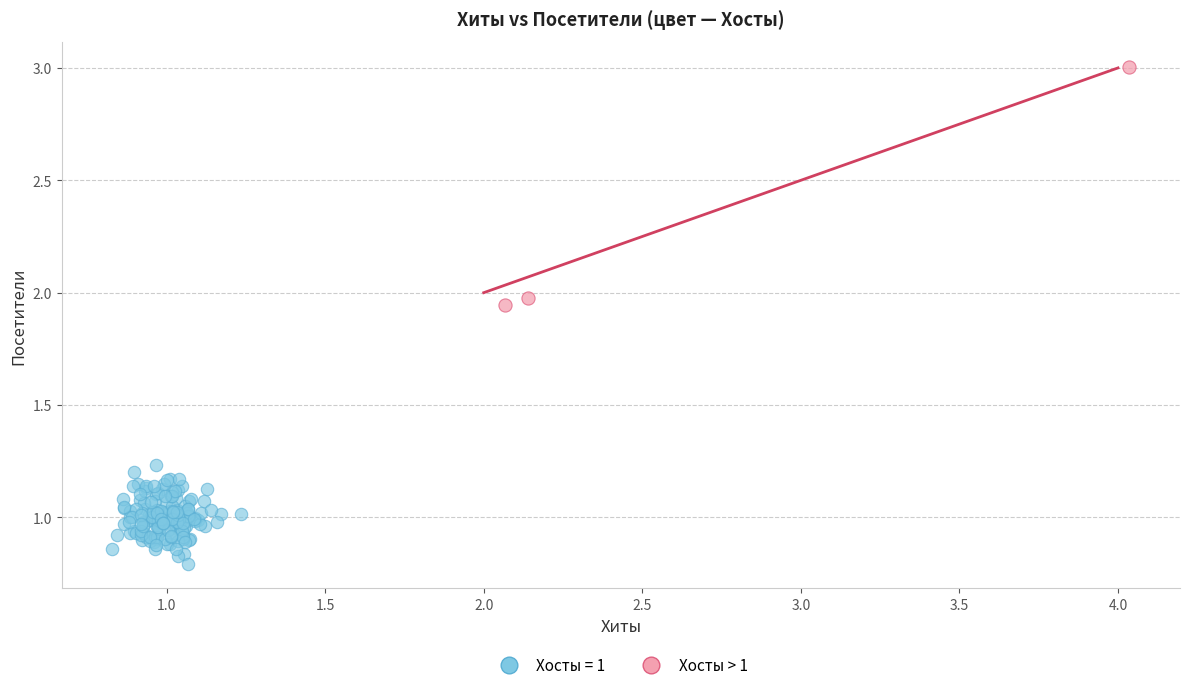

Which series has the widest spread of Y values?

Хосты > 1